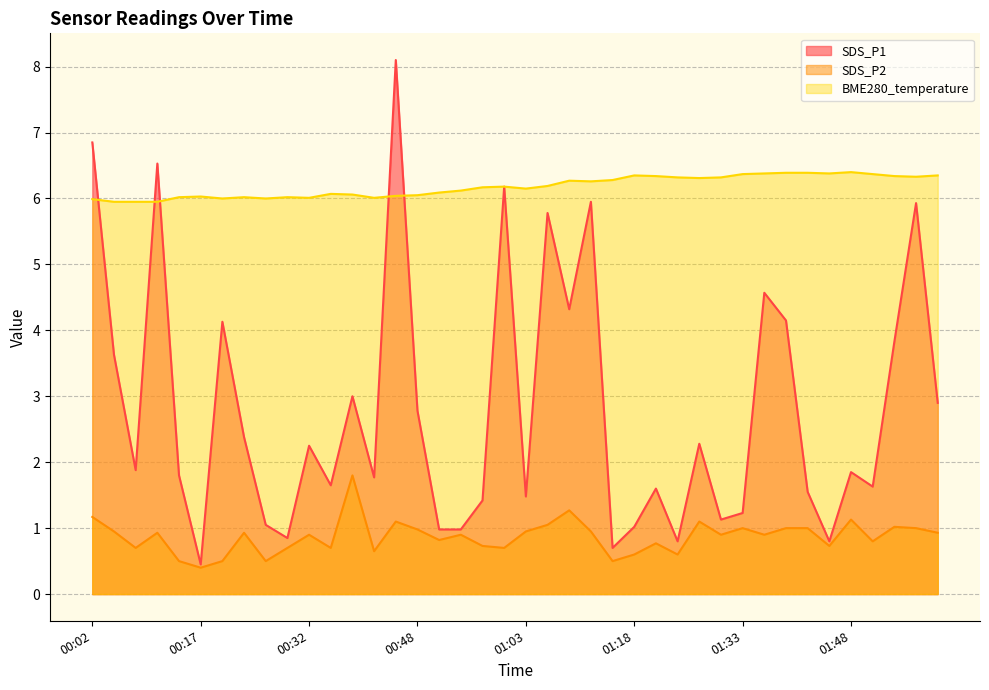

At which label is SDS_P1 closest to 4?

00:20